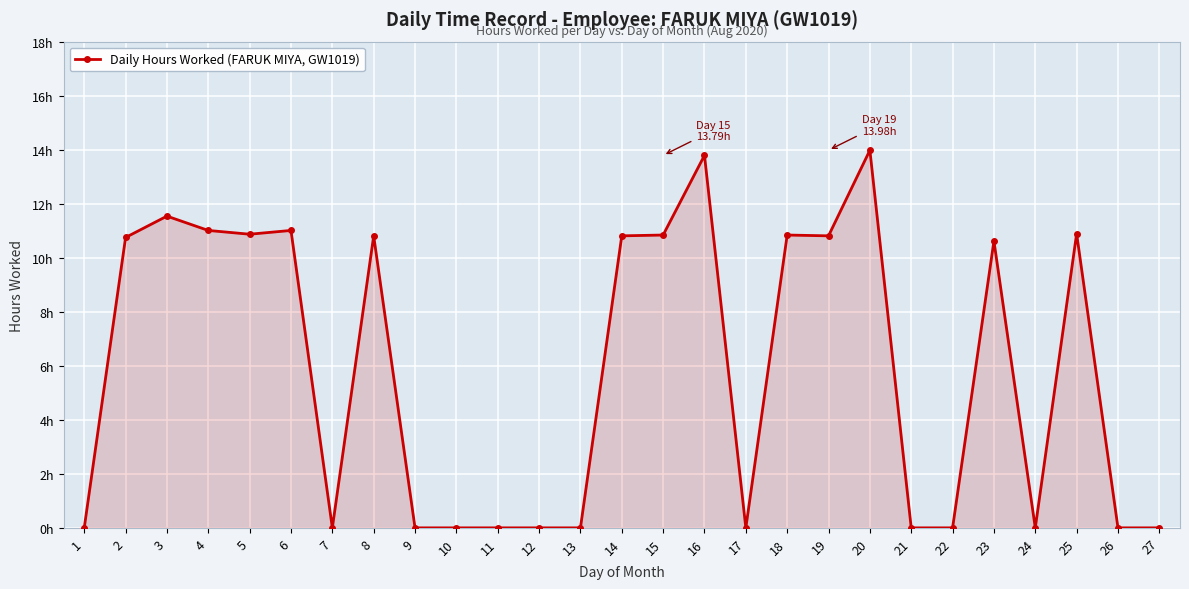

Is this an area chart (filled region under the line)?

Yes